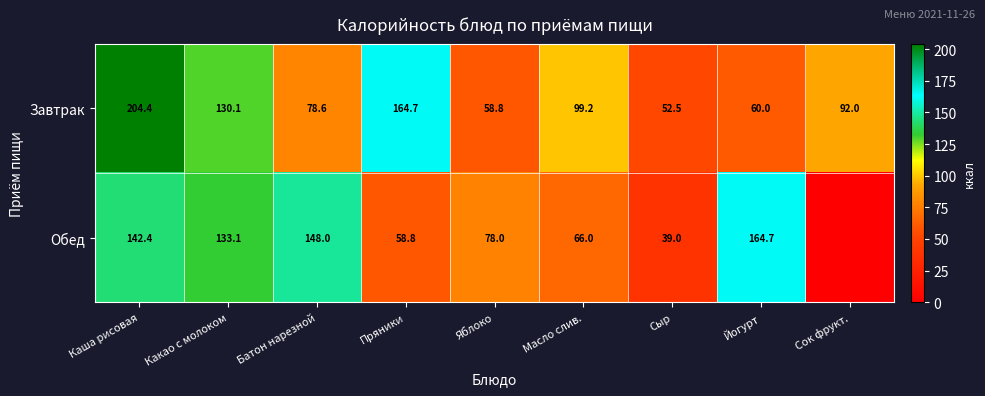

At Батон нарезной, list the series in order from smallest to largest.

Завтрак, Обед